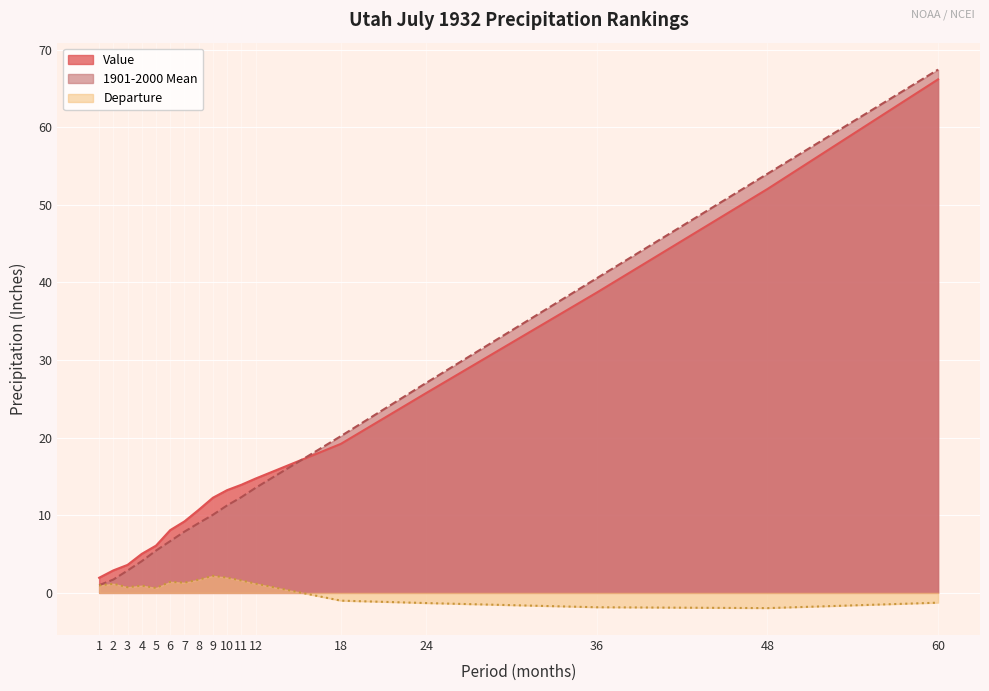

List the series in order of their peak value, highest first.

1901-2000 Mean, Value, Departure